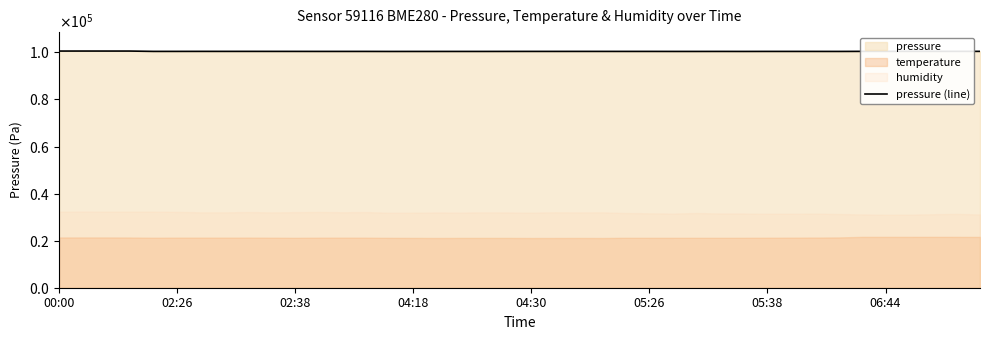

Reading right to left, extract all data points from this chart.

100451.3	100461.2	100451.9	100453.0	100453.0	100450.2	100421.0	100426.0	100430.4	100430.9	100417.5	100427.5	100419.4	100419.6	100431.3	100431.1	100434.2	100436.6	100433.2	100434.2	100429.2	100421.1	100421.1	100418.8	100418.1	100412.5	100428.8	100430.4	100429.6	100437.6	100441.5	100446.3	100443.0	100448.4	100440.3	100437.2	100578.2	100579.7	100584.3	100579.9